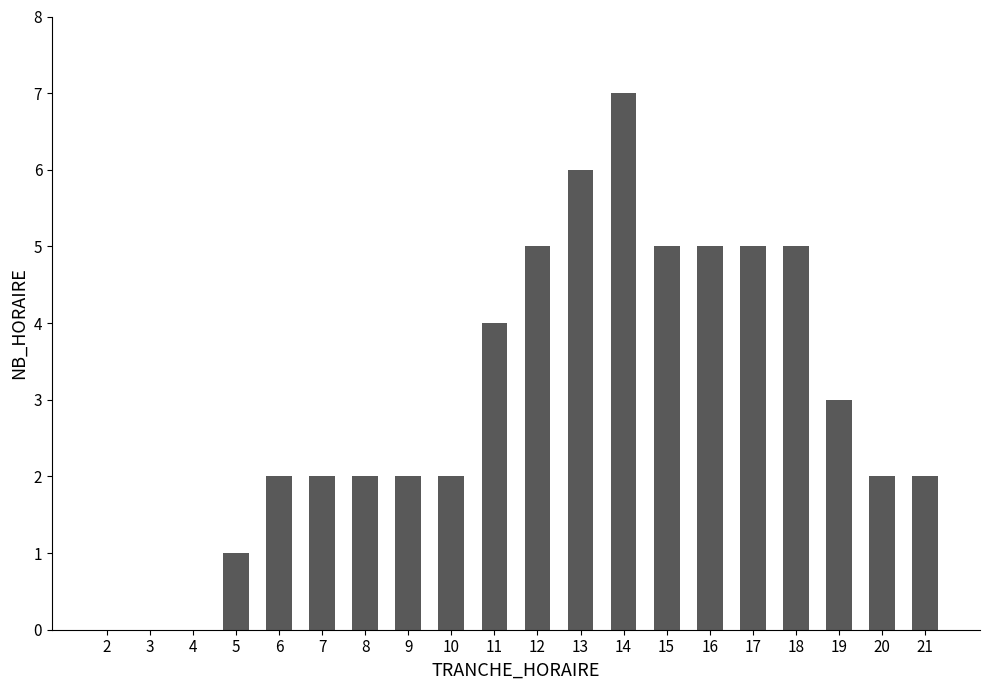

Which has a higher value, 12 or 13?

13